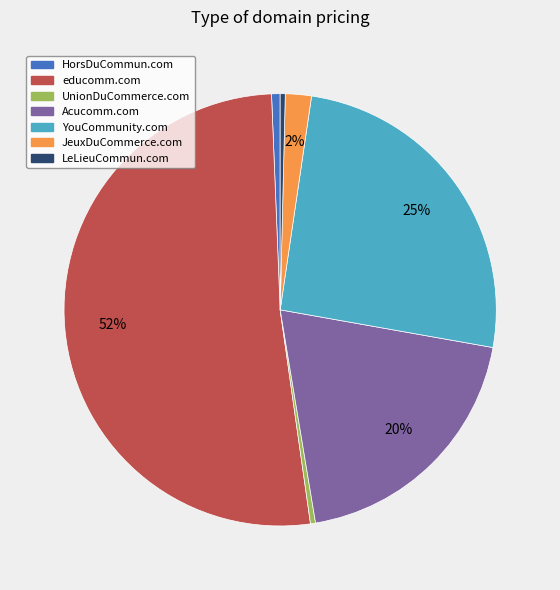

Do YouCommunity.com and UnionDuCommerce.com together represent more than half of the pie?

No